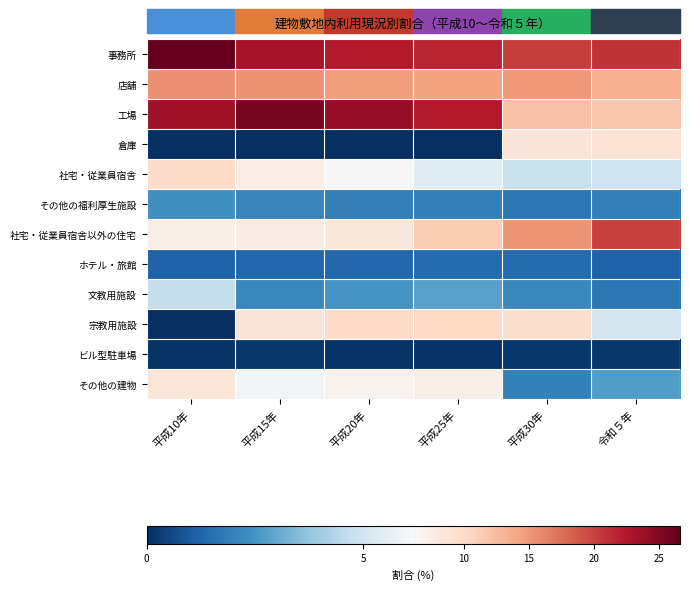

Which series has the widest spread of values?

工場